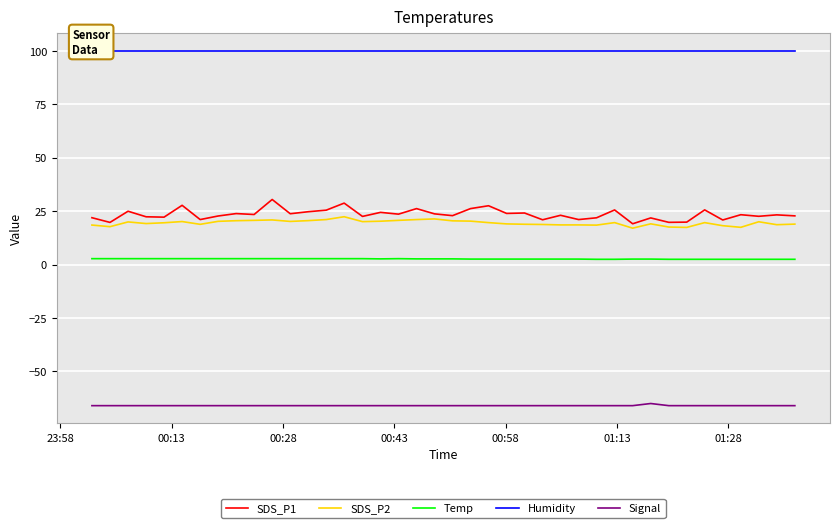

What are all the series names shown in the legend?

SDS_P1, SDS_P2, Temp, Humidity, Signal